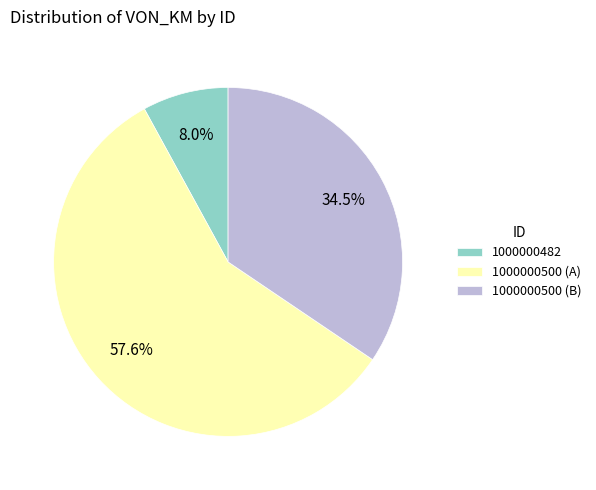

What percentage is NOT represented by 1000000500 (B)?

65.5%